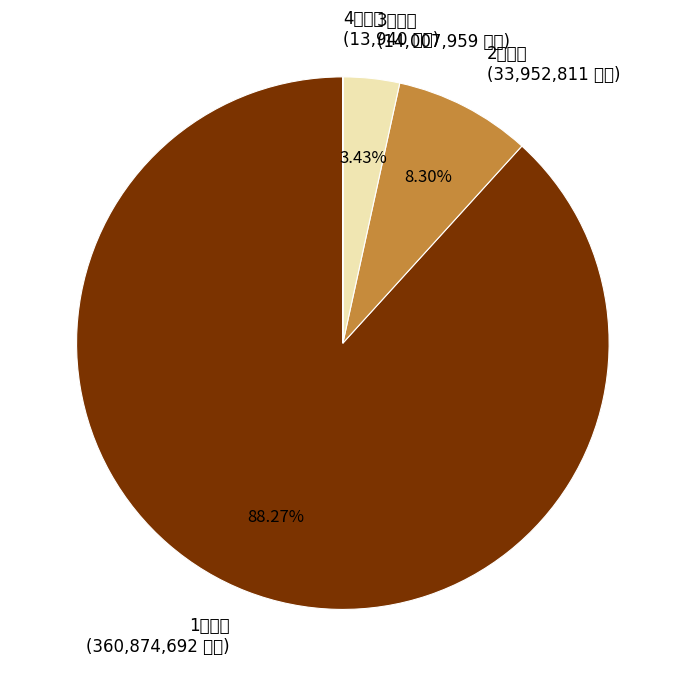

What is the largest slice in the pie chart?

1民生費